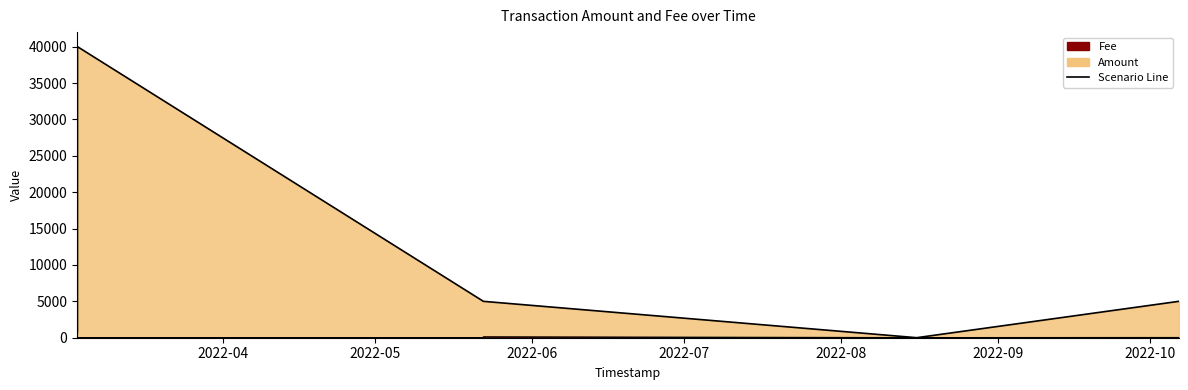

Rank the categories by value from highest to lowest.

2022-03-03 07:54:27, 2022-05-22 10:46:01, 2022-05-22 10:46:01, 2022-10-06 16:49:08, 2022-03-03 07:45:45, 2022-03-03 07:45:45, 2022-08-16 01:00:41, 2022-08-16 00:47:14, 2022-03-03 05:47:15